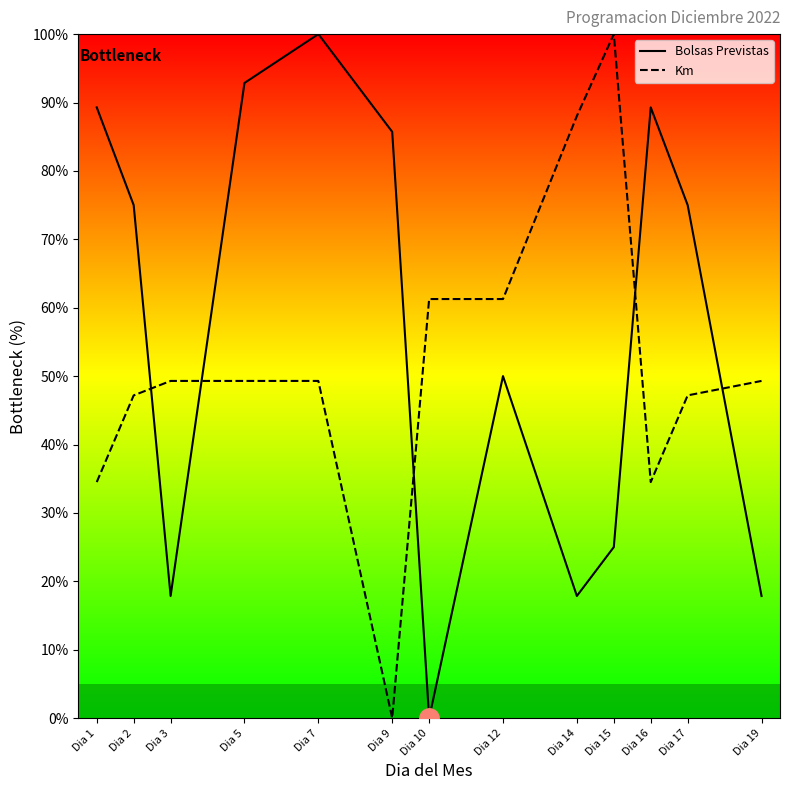

Rank the categories by Bolsas Previstas value from highest to lowest.

Dia 7, Dia 5, Dia 1, Dia 16, Dia 9, Dia 2, Dia 17, Dia 12, Dia 15, Dia 3, Dia 14, Dia 19, Dia 10